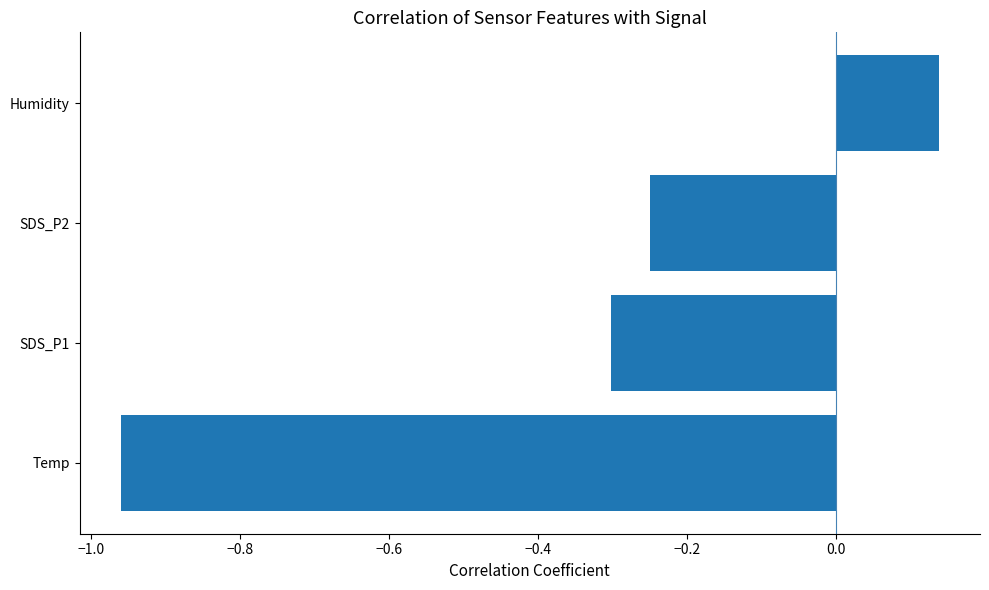

Rank the categories by value from lowest to highest.

Temp, SDS_P1, SDS_P2, Humidity